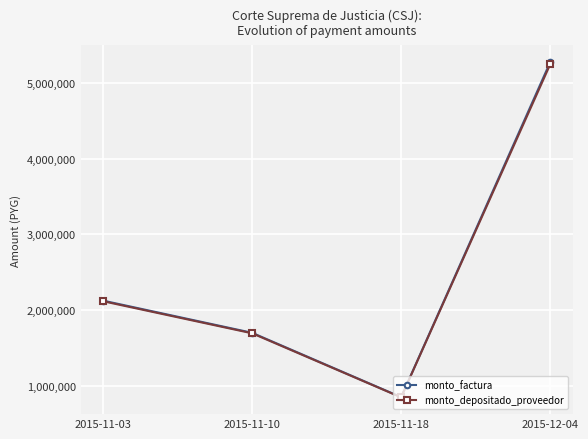

Which series changed the most between 2015-11-18 and 2015-12-04?

monto_factura